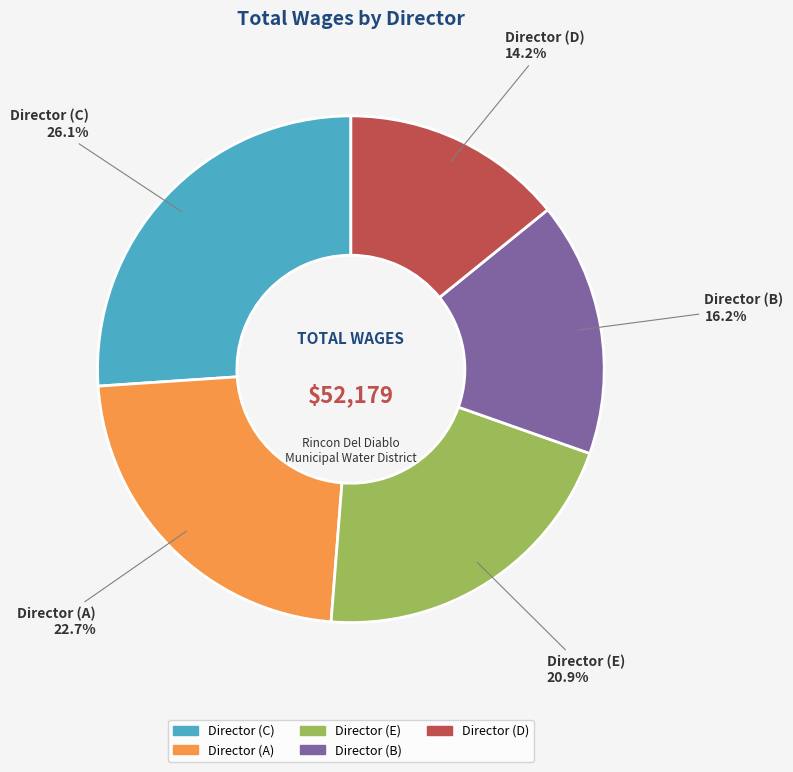

Does Director (D) account for over 50% of the chart?

No